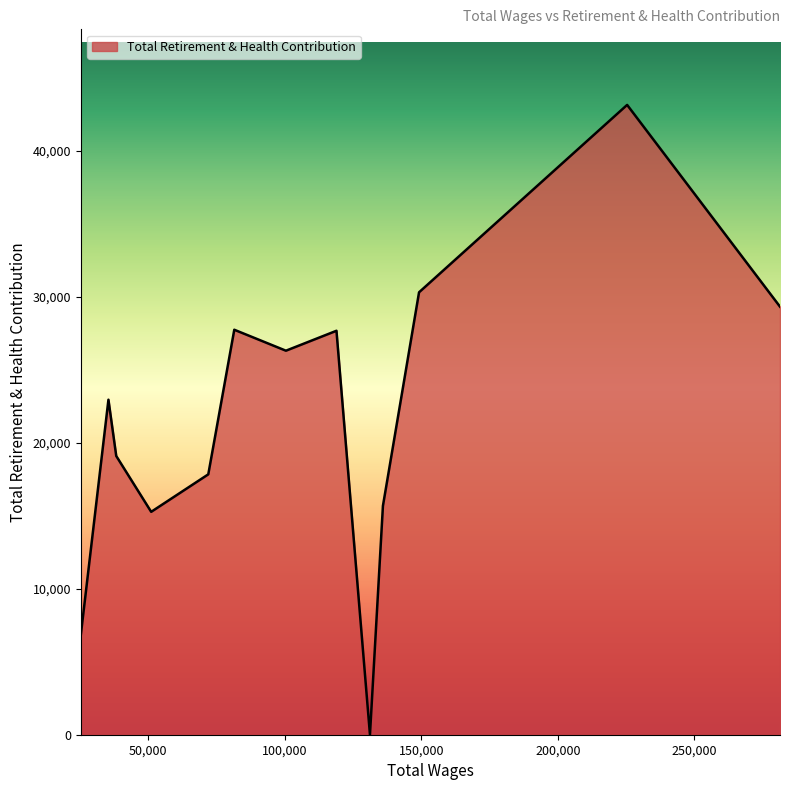

What is the difference between the maximum and minimum values?

43156